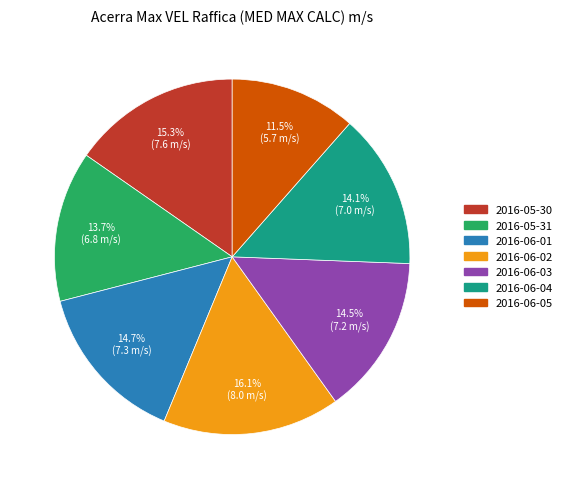

How many segments does this pie chart have?

7